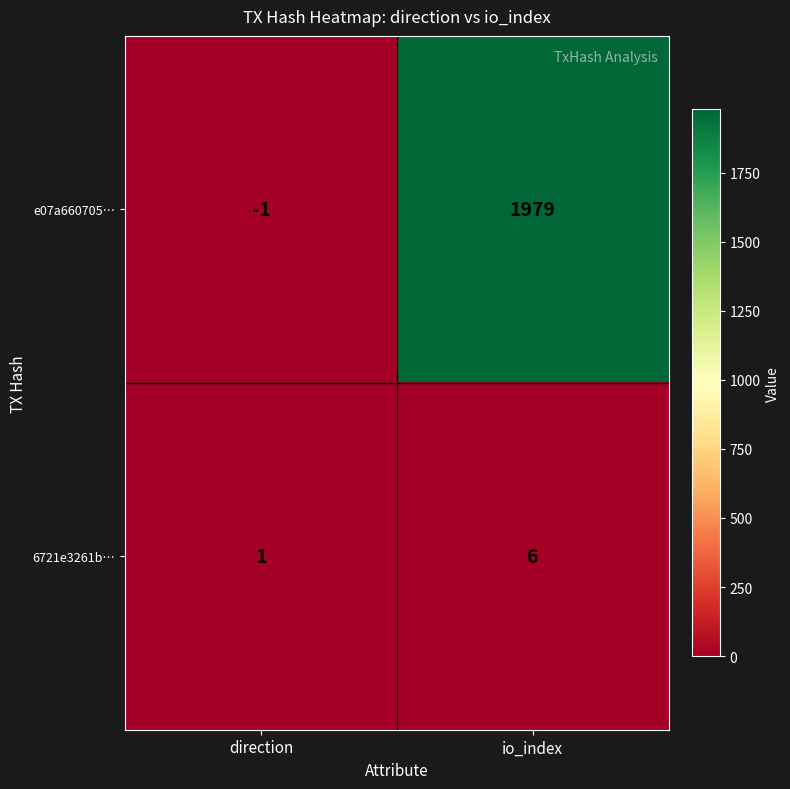

Is it true that 6721e3261b… equals 9 at io_index?

False